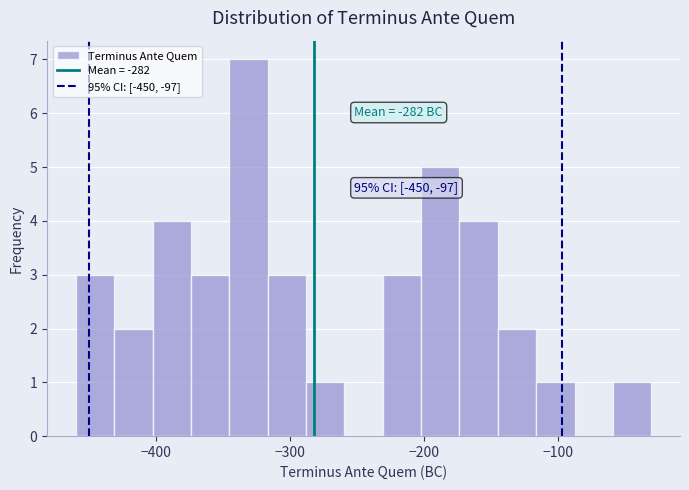

Around what value on the x-axis is the tallest bar? Give the approximate position of its centre, as read against the axis.

-330